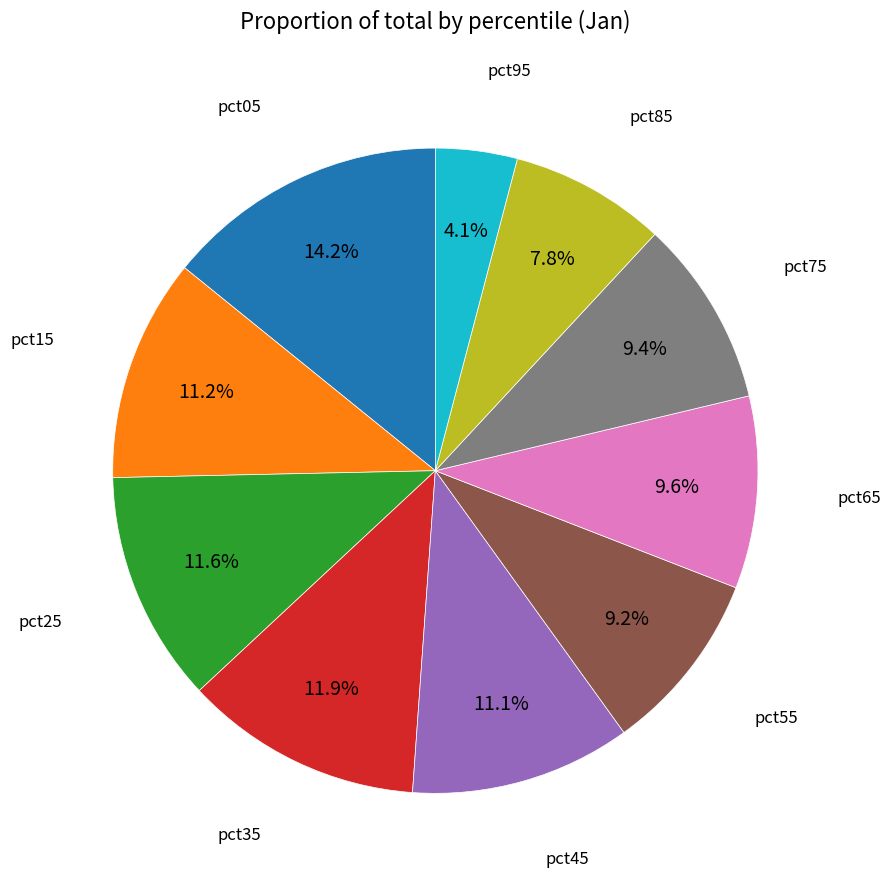

Is there any slice that represents more than half of the pie?

No